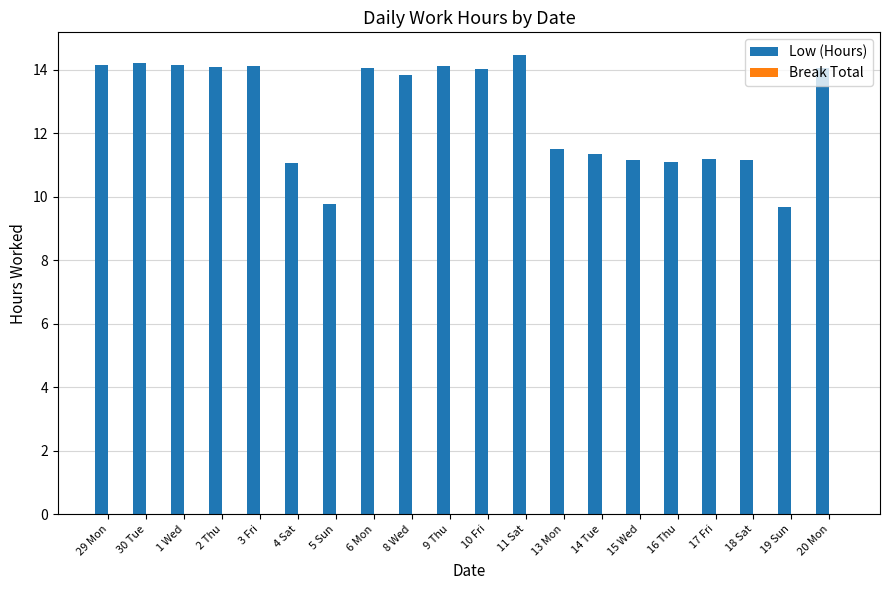

How many bars are there in total?

20